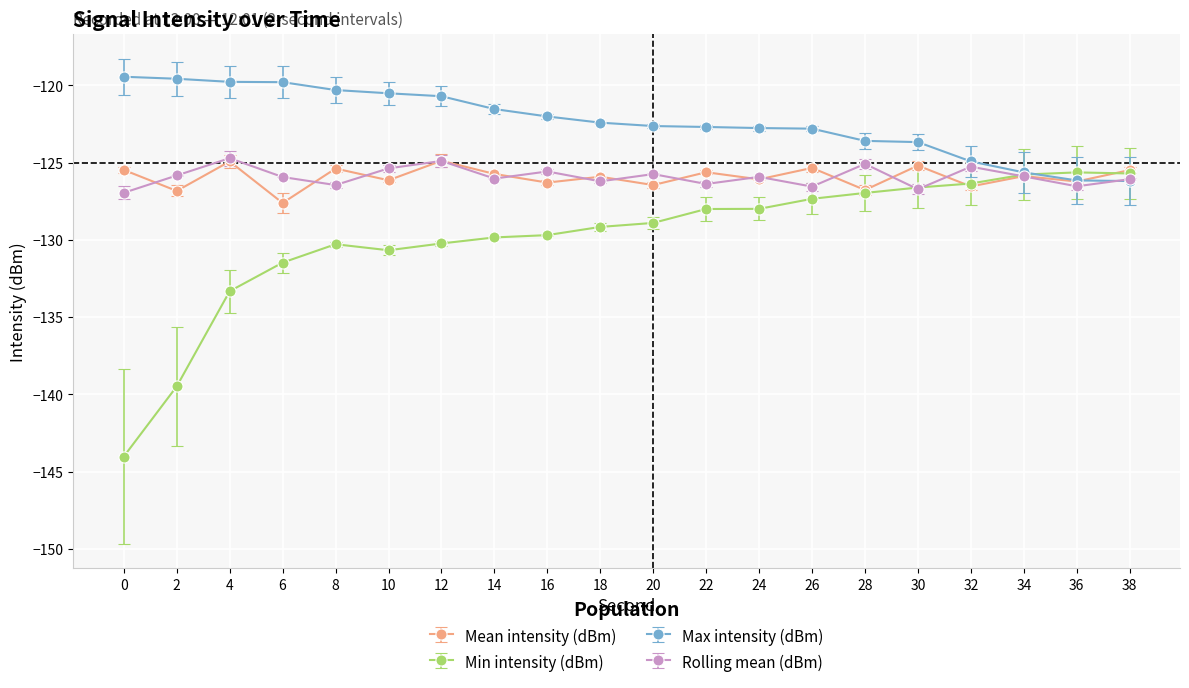

At which label is Min intensity (dBm) closest to -134?

4